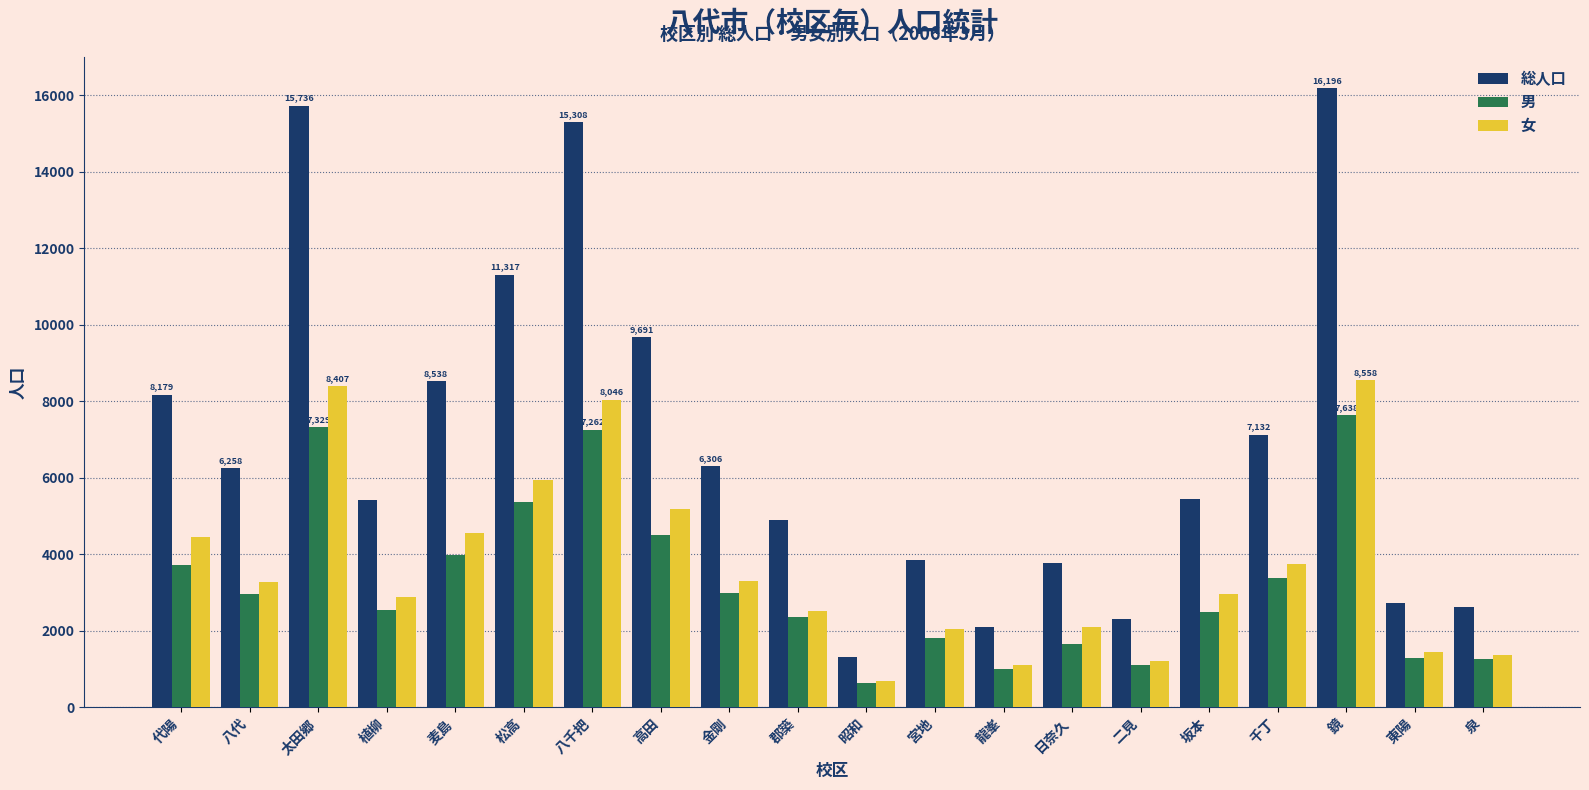

What is the difference between the second highest and second lowest values in the 女 series?

7309